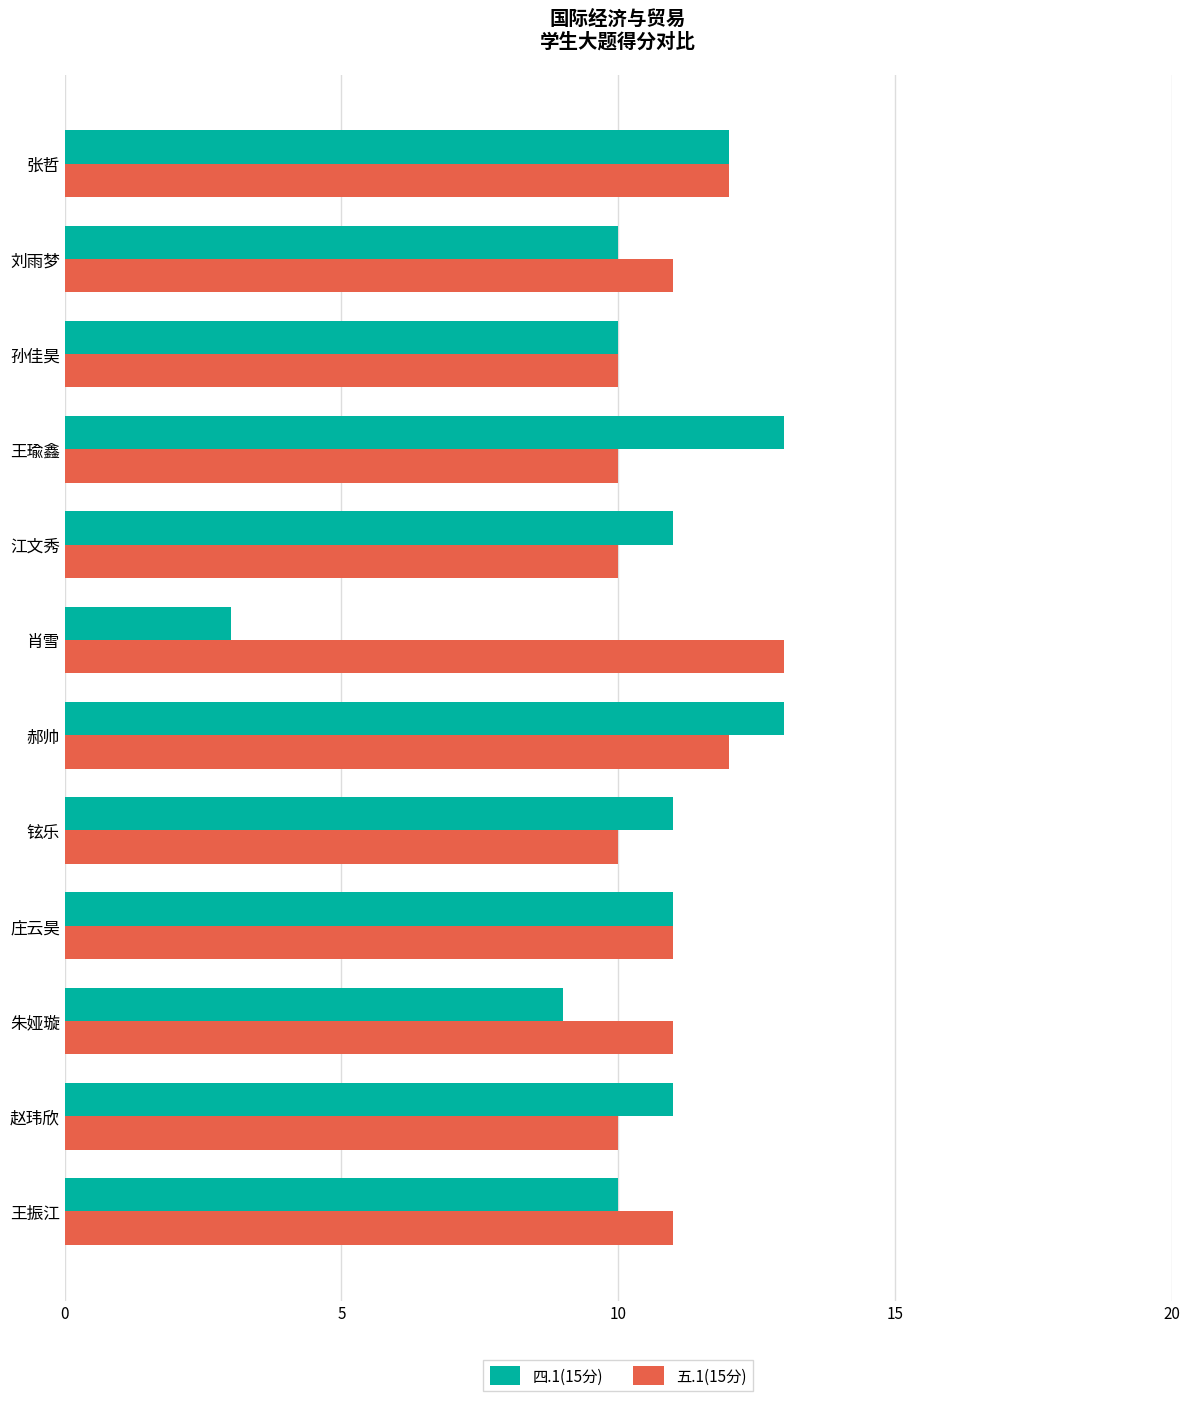

True or false: 五.1(15分) has a value of 11 at 王振江.

True